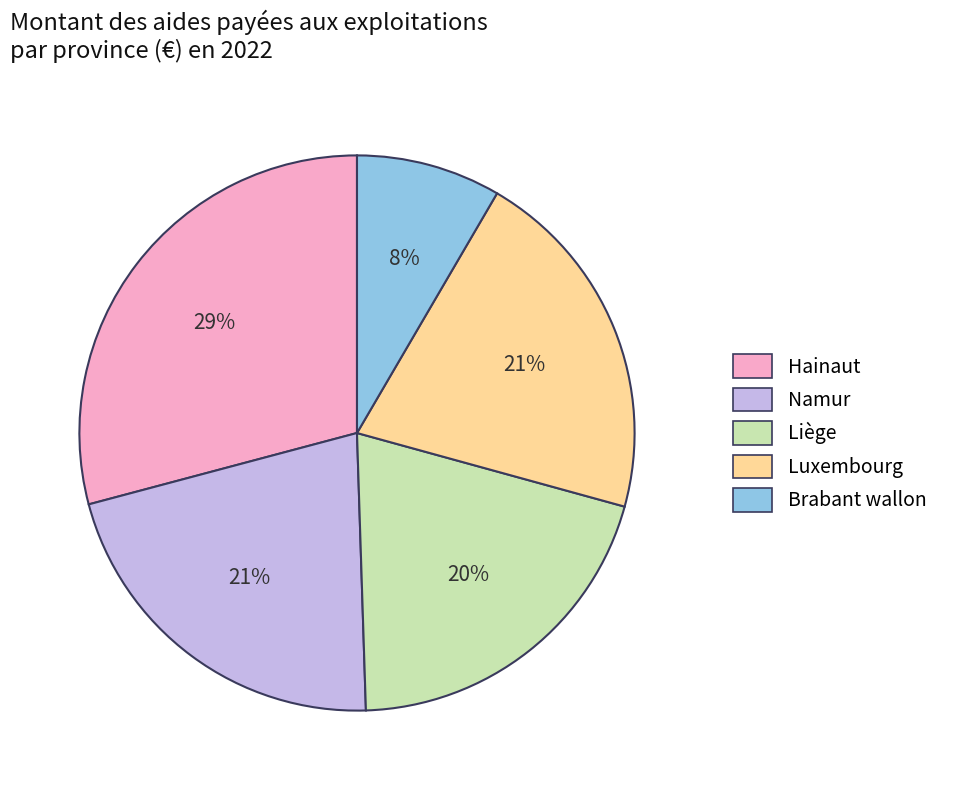

The Hainaut slice represents 37% of the pie. True or false?

False